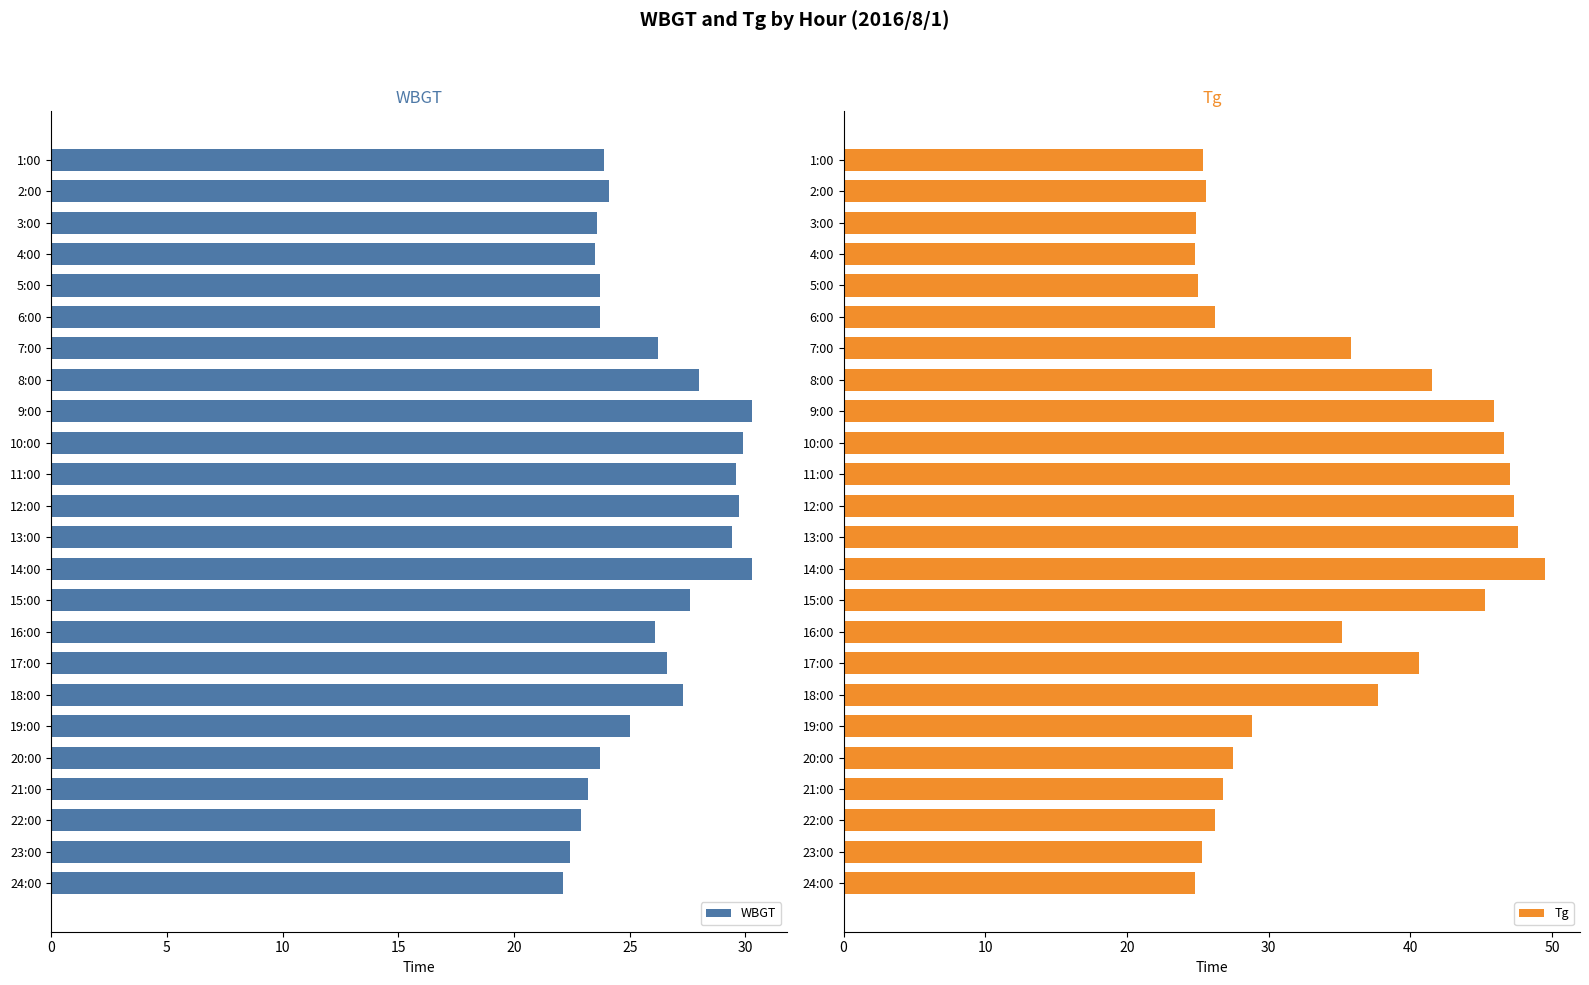

How many values in the WBGT series exceed 26?

12